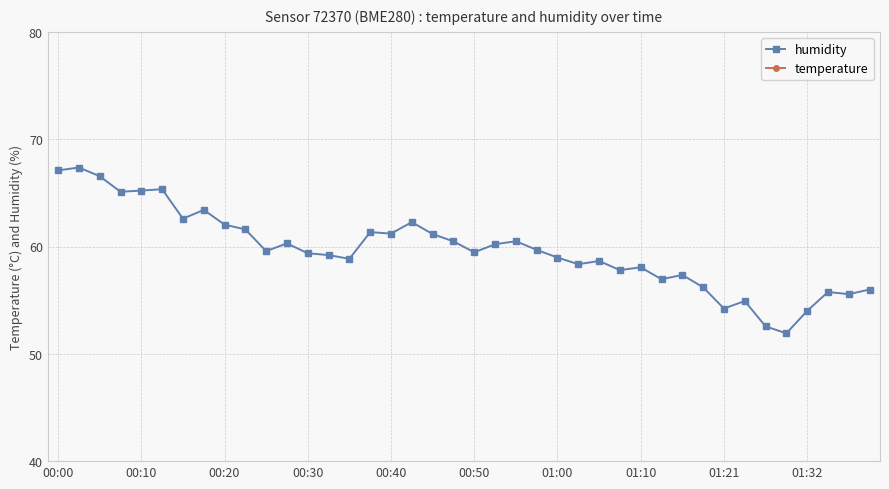

Between 19 and 37, which series saw the biggest shift?

humidity